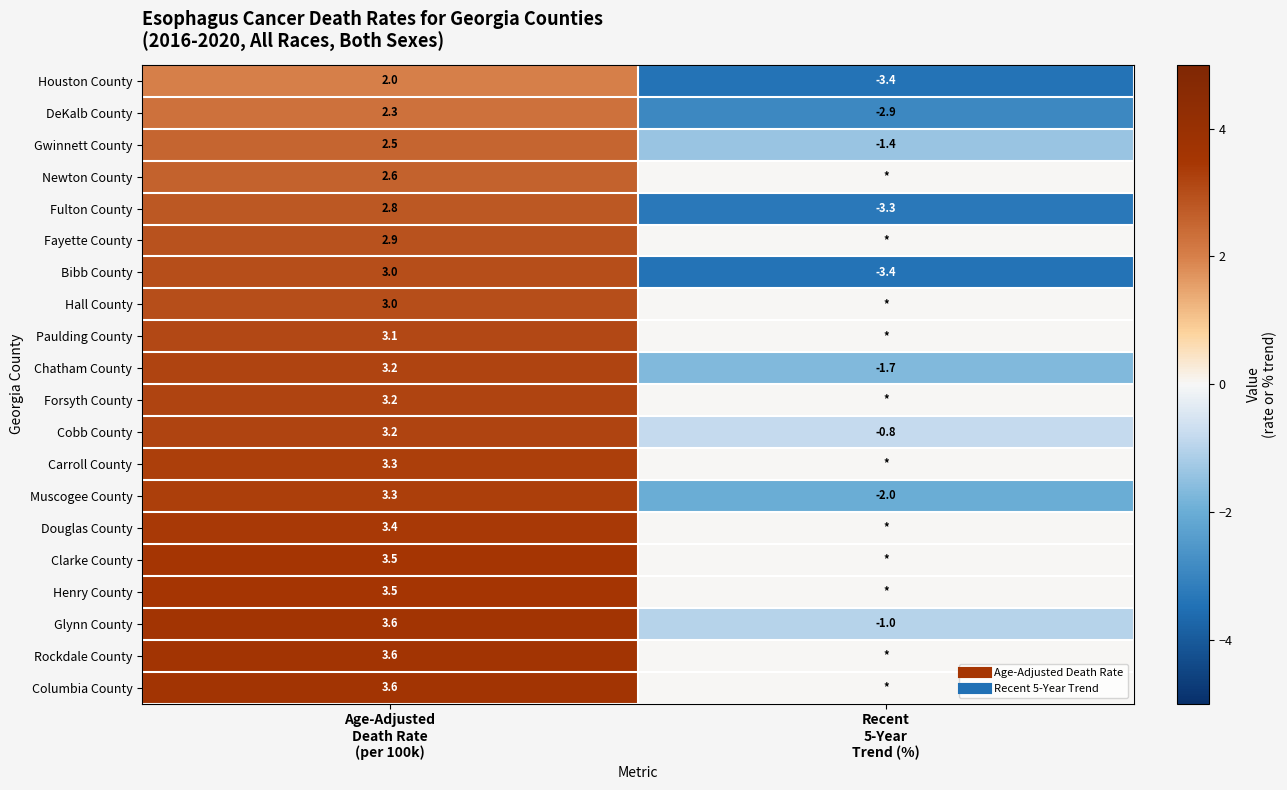

How many data points in DeKalb County are less than 2?

1